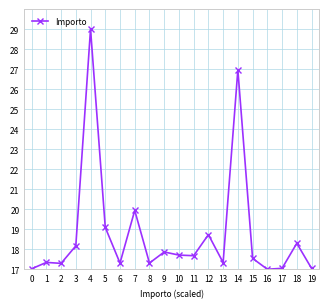

What value does the data have at 17?

17.0